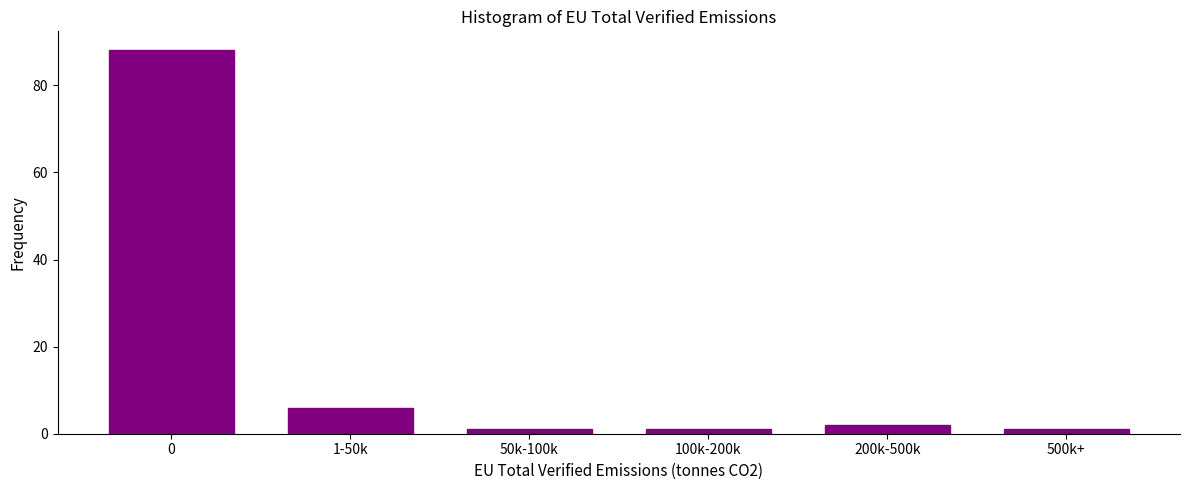

Reading left to right, extract all data points from this chart.

0=88	1-50k=6	50k-100k=1	100k-200k=1	200k-500k=2	500k+=1